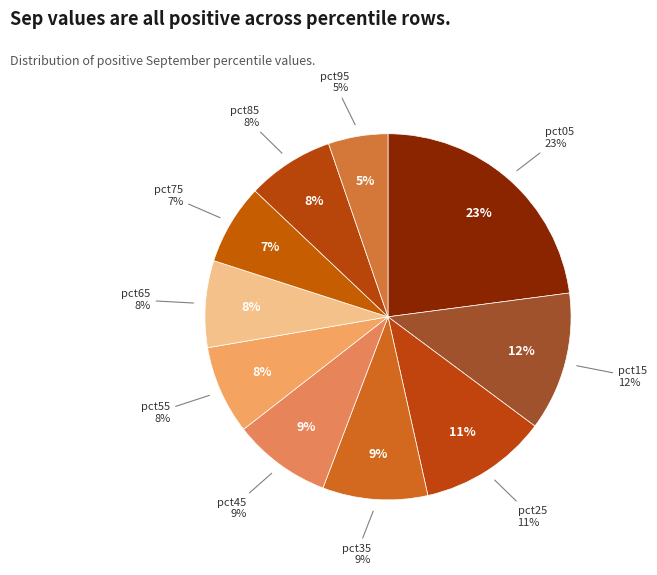

Rank the categories by value from lowest to highest.

pct95, pct75, pct65, pct85, pct55, pct45, pct35, pct25, pct15, pct05